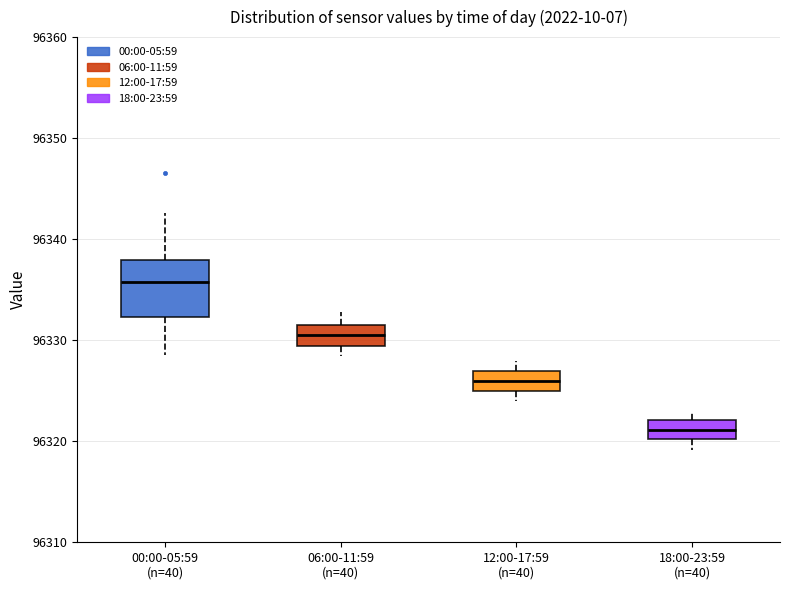

Reading left to right, read every box against the y-axis: the position of its median line, the range the box covers, and the ends of its whiskers. The values are not printed on the chart, so give them approximately, as read against the axis.

00:00-05:59 (n=40): median 96336, box 96332 to 96338, whiskers 96329 to 96343
06:00-11:59 (n=40): median 96330, box 96329 to 96331, whiskers 96328 to 96333
12:00-17:59 (n=40): median 96326, box 96325 to 96327, whiskers 96324 to 96328
18:00-23:59 (n=40): median 96321, box 96320 to 96322, whiskers 96319 to 96323